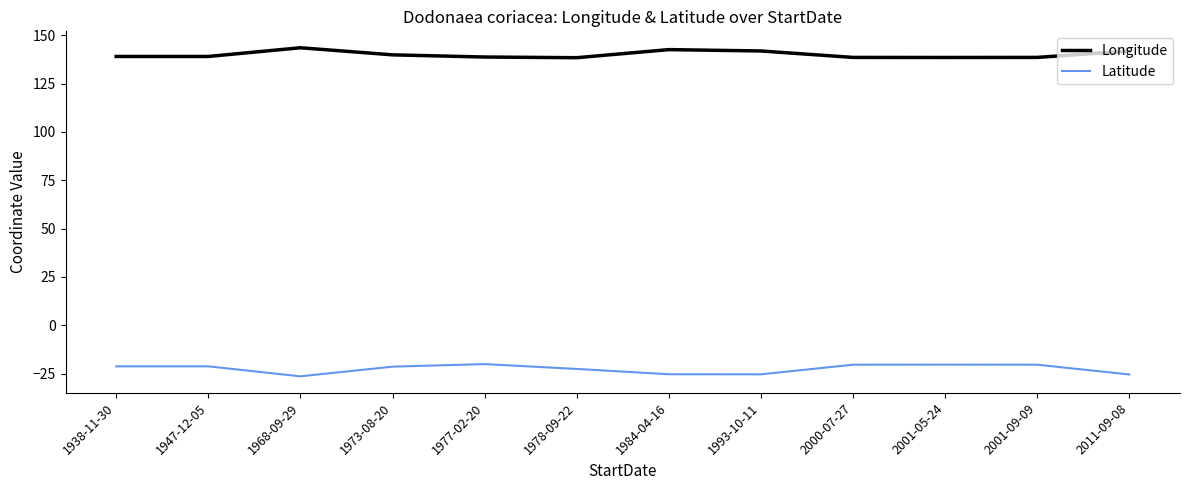

What is the difference between the maximum and minimum values in the Longitude series?

5.1